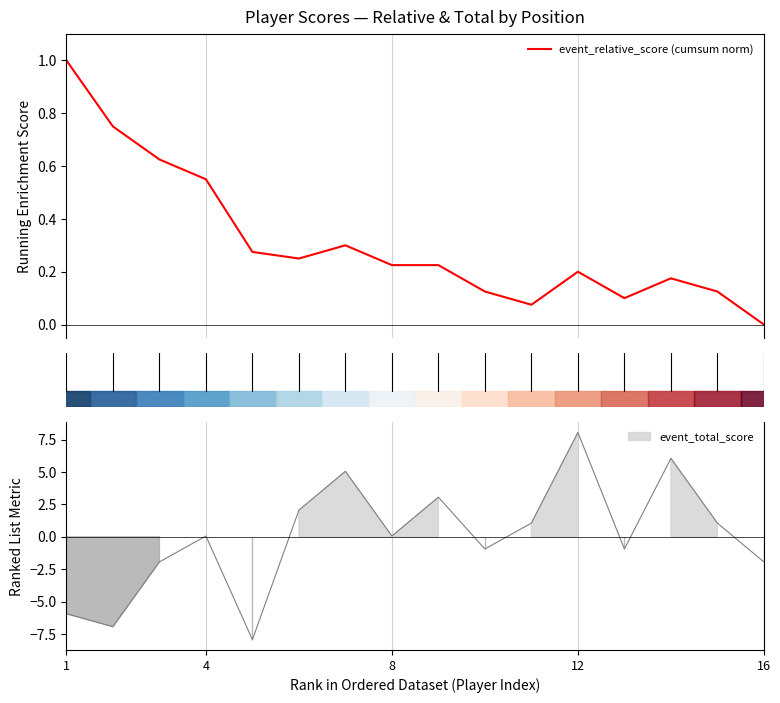

What is the maximum value for event_relative_score (cumsum norm)?

1.0